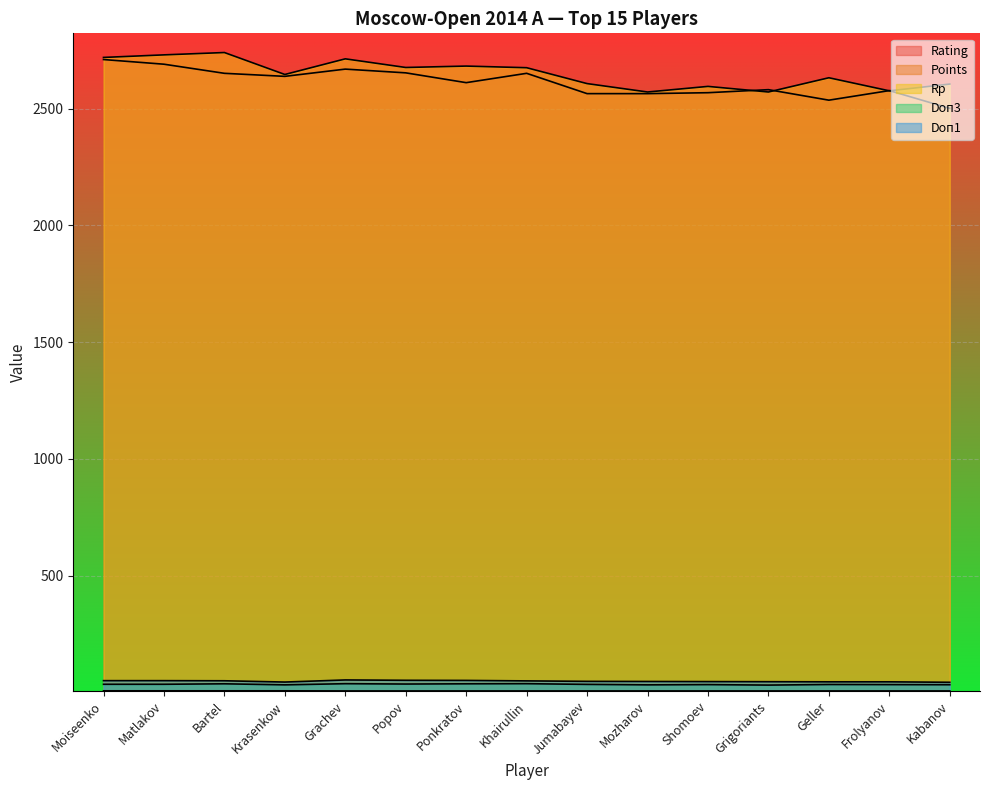

At how many categories does at least one series exceed 2657?

7